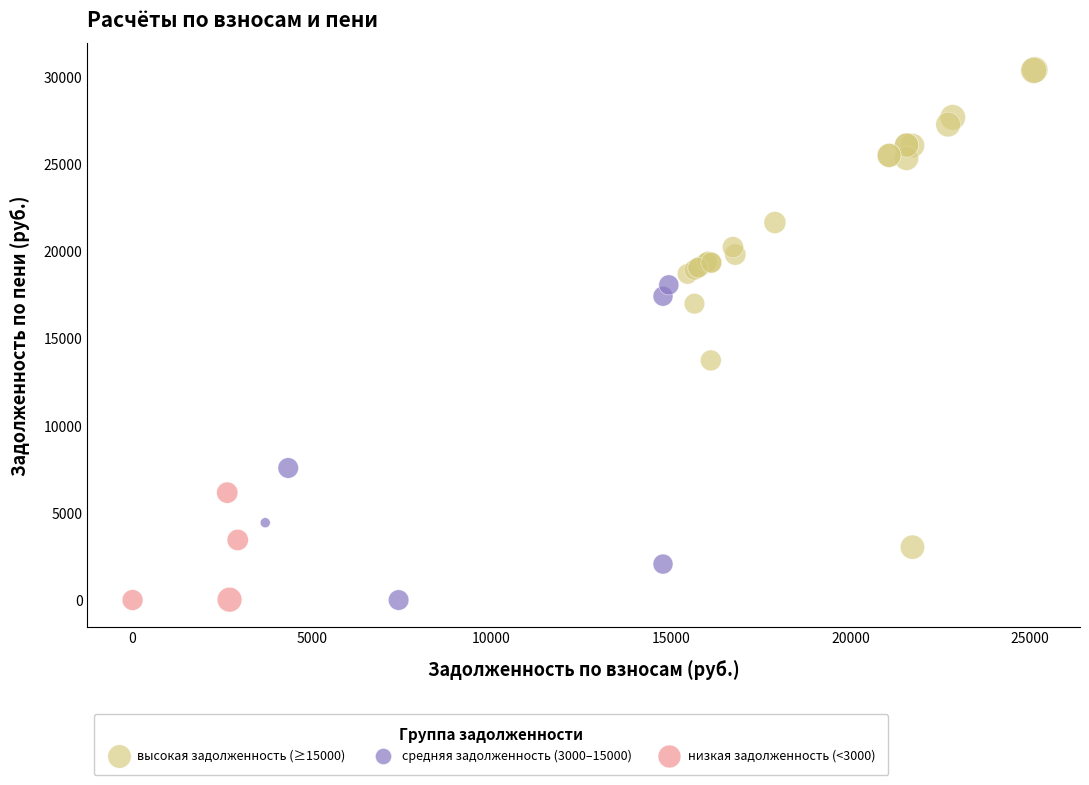

What are all the series names shown in the legend?

высокая задолженность (≥15000), средняя задолженность (3000–15000), низкая задолженность (<3000)